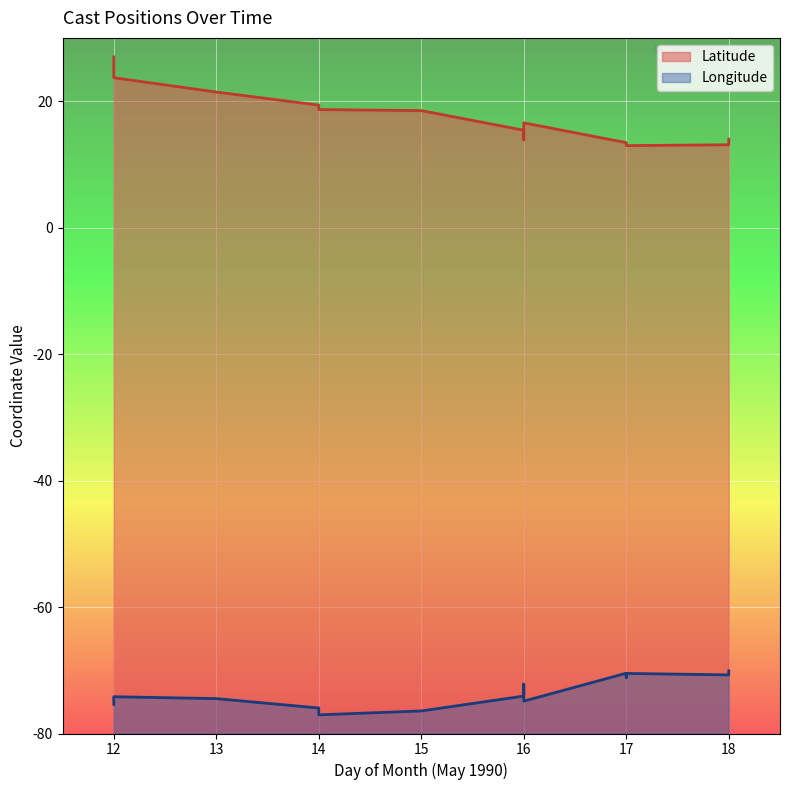

Rank the series by their average value, from lowest to highest.

Longitude, Latitude